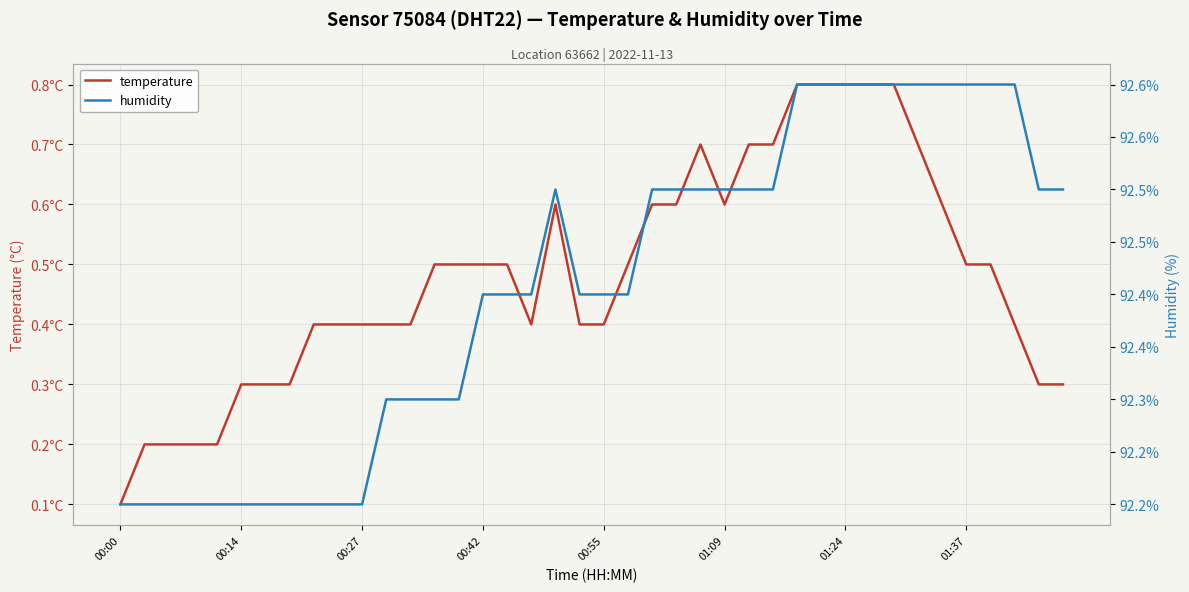

Rank the series at 11 from lowest to highest value.

temperature, humidity